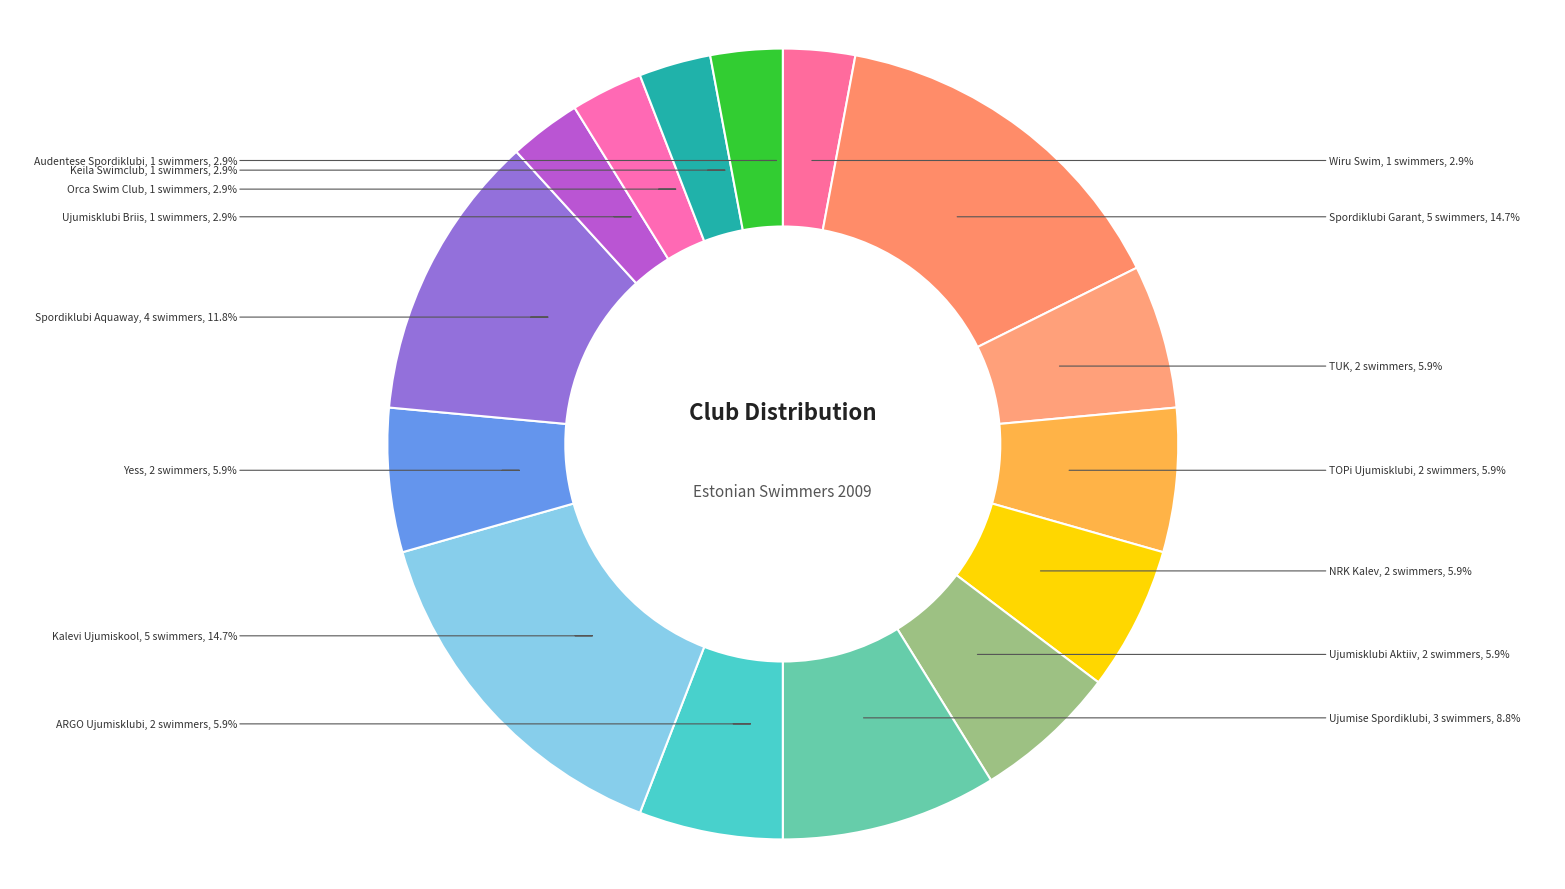

Which has a higher value, Spordiklubi Aquaway or TOPi Ujumisklubi?

Spordiklubi Aquaway